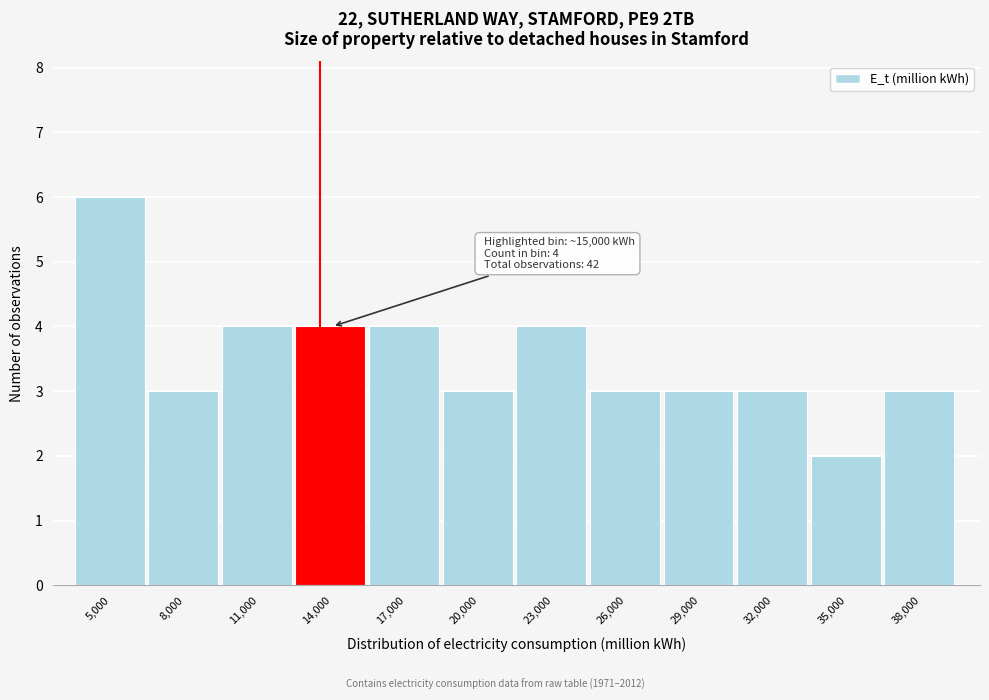

Reading right to left, extract all data points from this chart.

3	2	3	3	3	4	3	4	4	4	3	6